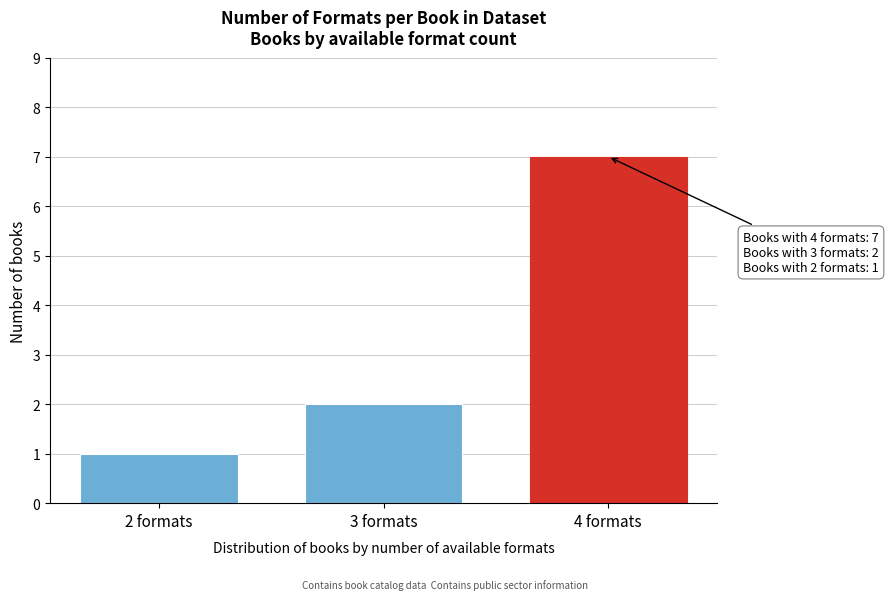

Reading right to left, list all the values displayed in this chart.

4 formats=7	3 formats=2	2 formats=1